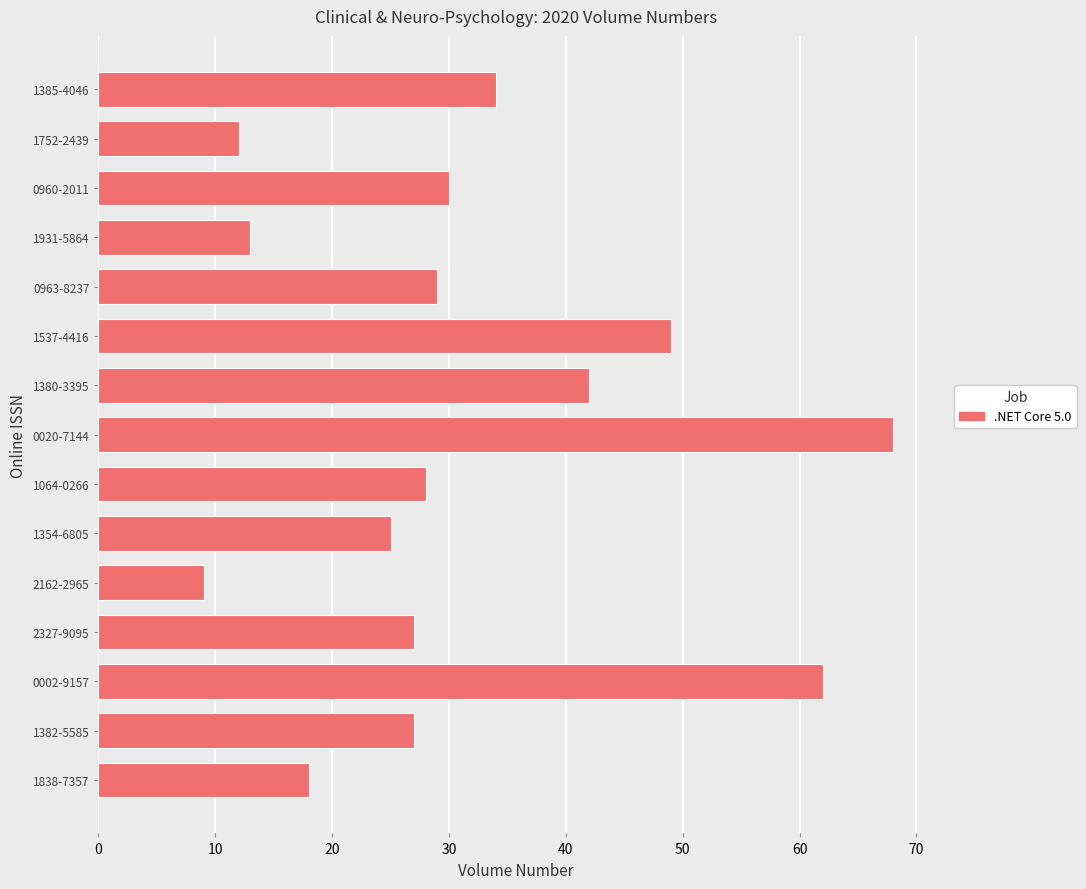

What is the change in value from 1382-5585 to 0020-7144?

+41